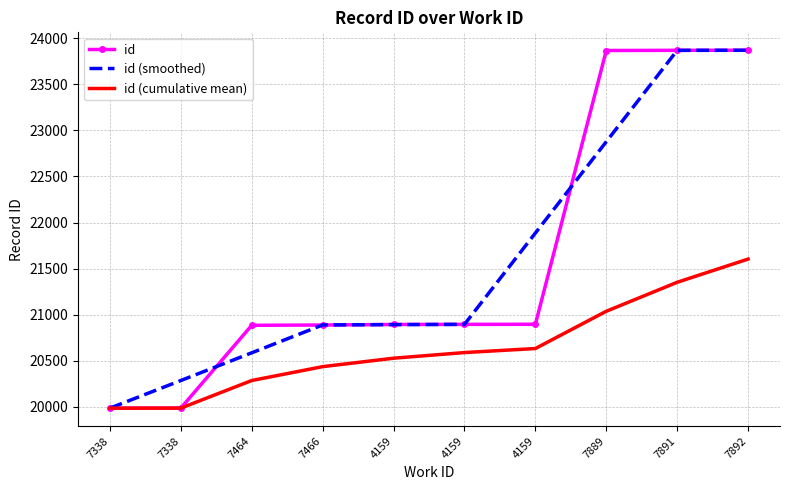

Which series changed the most between 7338 and 4159?

id